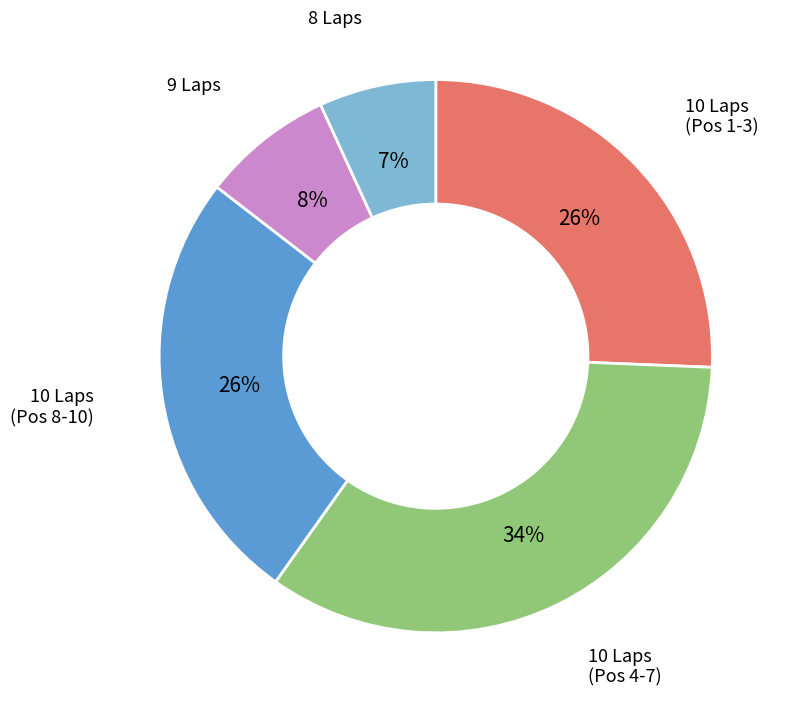

To the nearest percent, what is the difference between the largest and smallest slice percentages?

27%